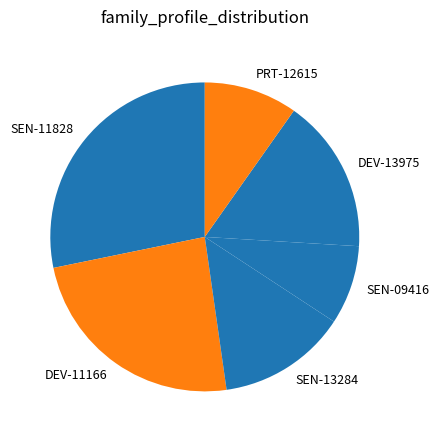

Do PRT-12615 and SEN-13284 together represent more than half of the pie?

No